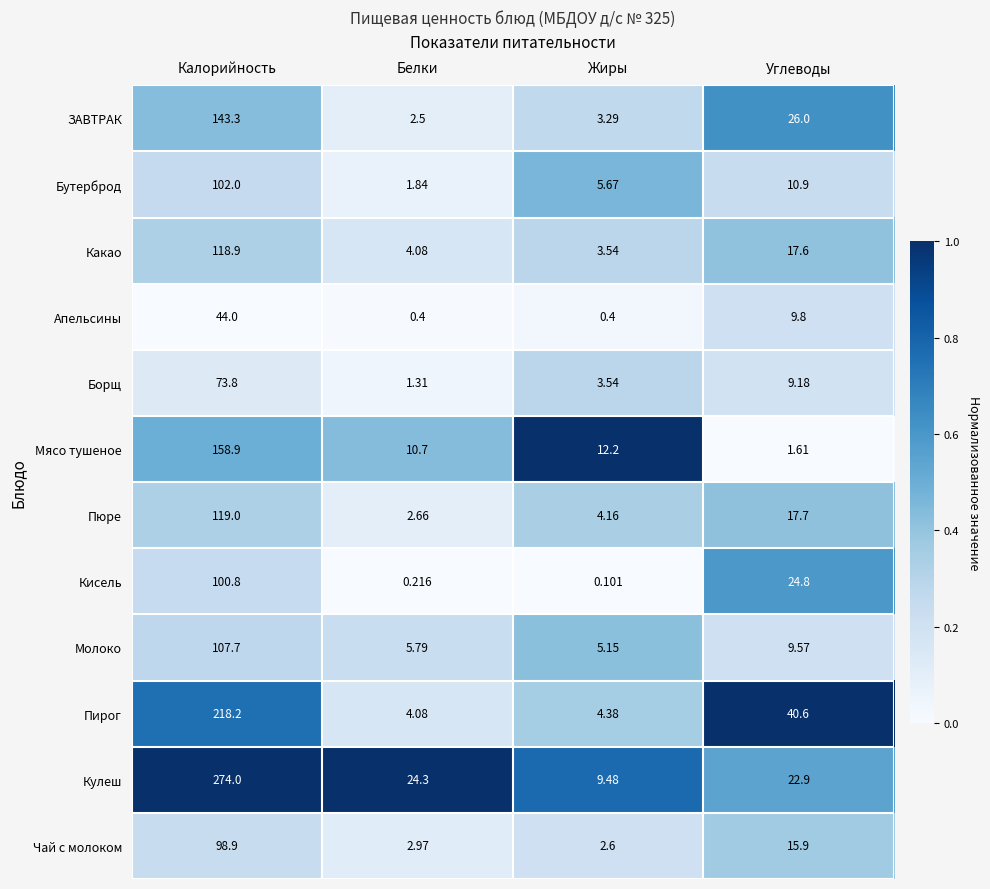

At which label is Кулеш closest to 141?

Белки